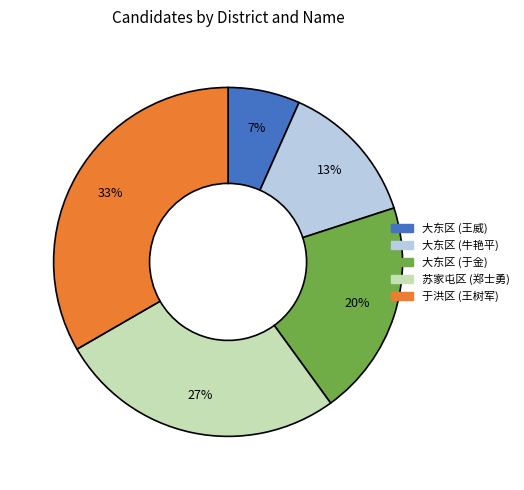

Is there a majority slice in this chart?

No